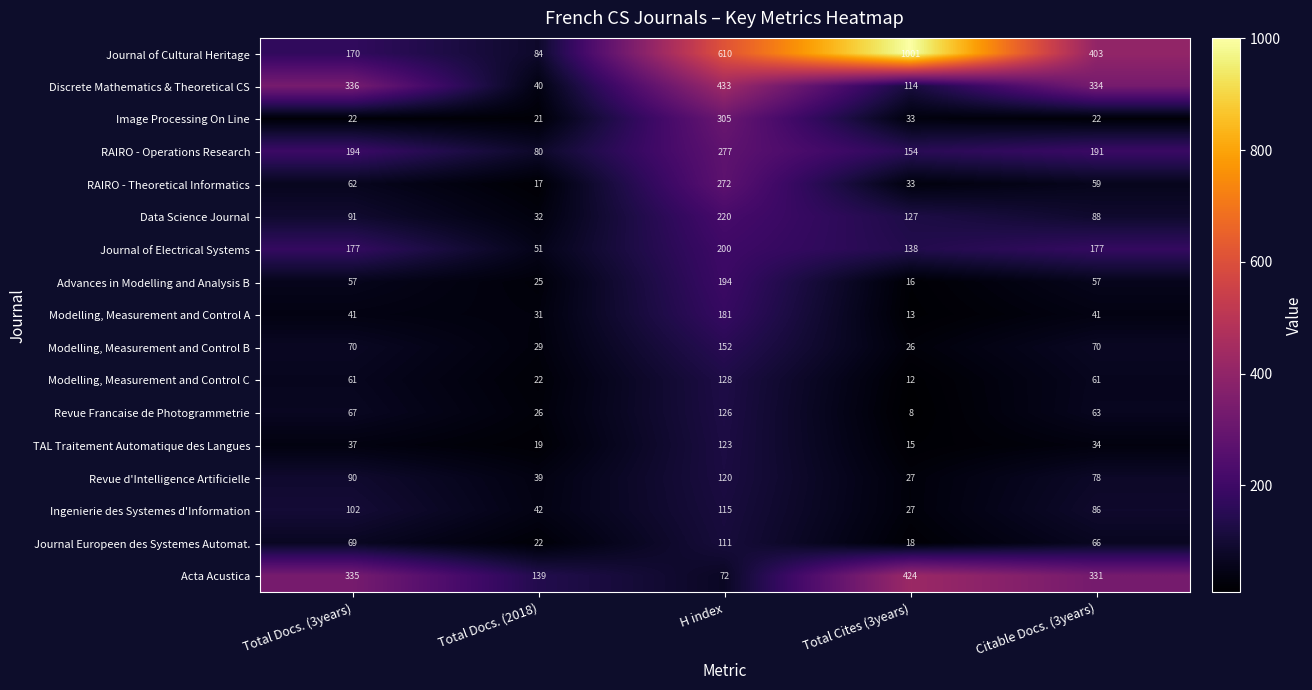

Rank the series at Total Docs. (3years) from highest to lowest value.

Discrete Mathematics & Theoretical CS, Acta Acustica, RAIRO - Operations Research, Journal of Electrical Systems, Journal of Cultural Heritage, Ingenierie des Systemes d'Information, Data Science Journal, Revue d'Intelligence Artificielle, Modelling, Measurement and Control B, Journal Europeen des Systemes Automat., Revue Francaise de Photogrammetrie, RAIRO - Theoretical Informatics, Modelling, Measurement and Control C, Advances in Modelling and Analysis B, Modelling, Measurement and Control A, TAL Traitement Automatique des Langues, Image Processing On Line